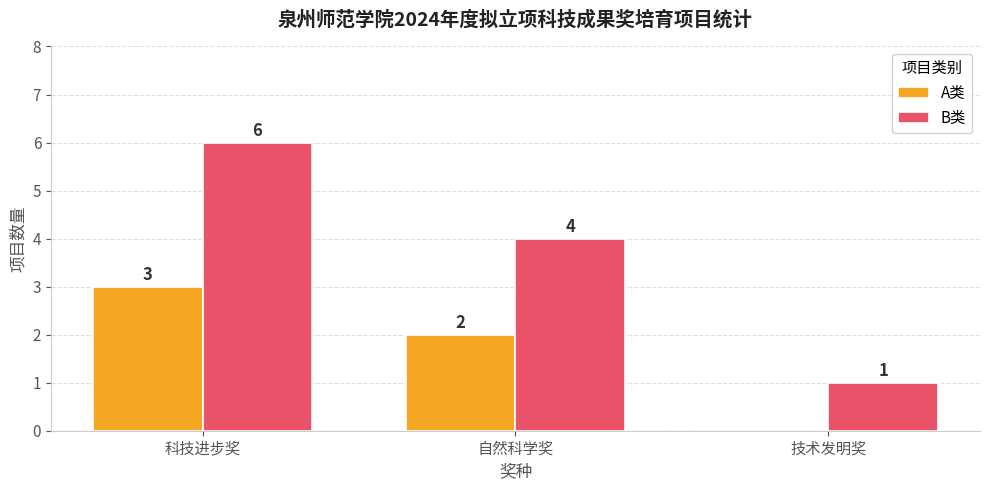

Where does the A类 series first go above 2?

科技进步奖